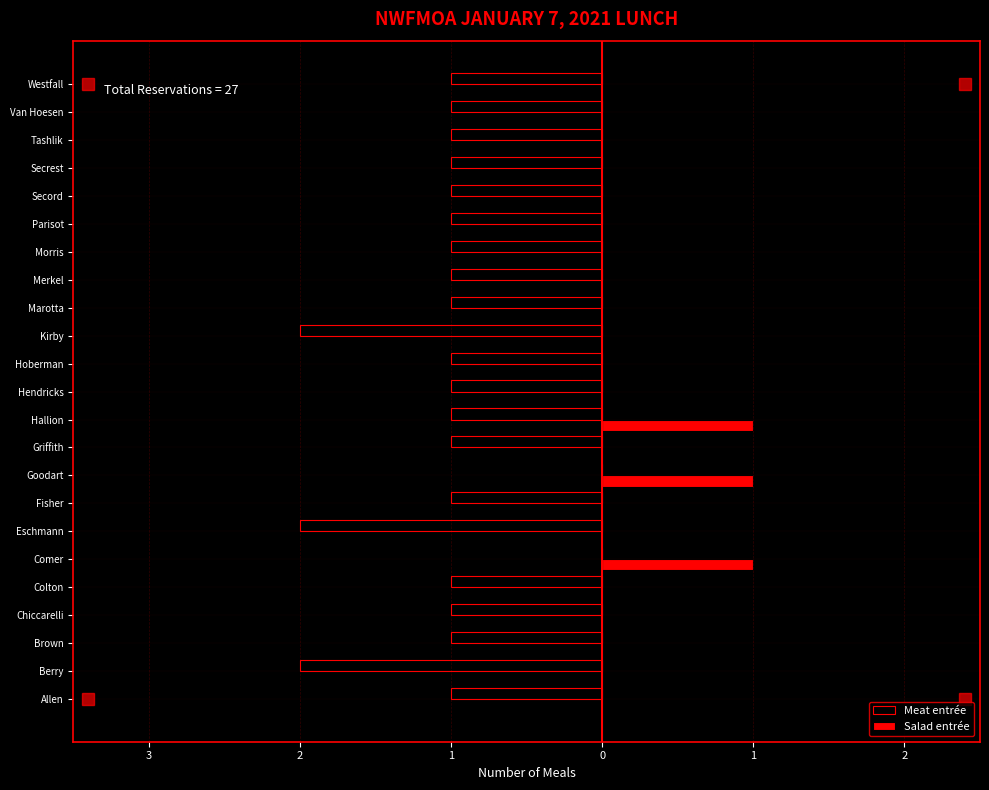

What are all the series names shown in the legend?

Meat entrée, Salad entrée